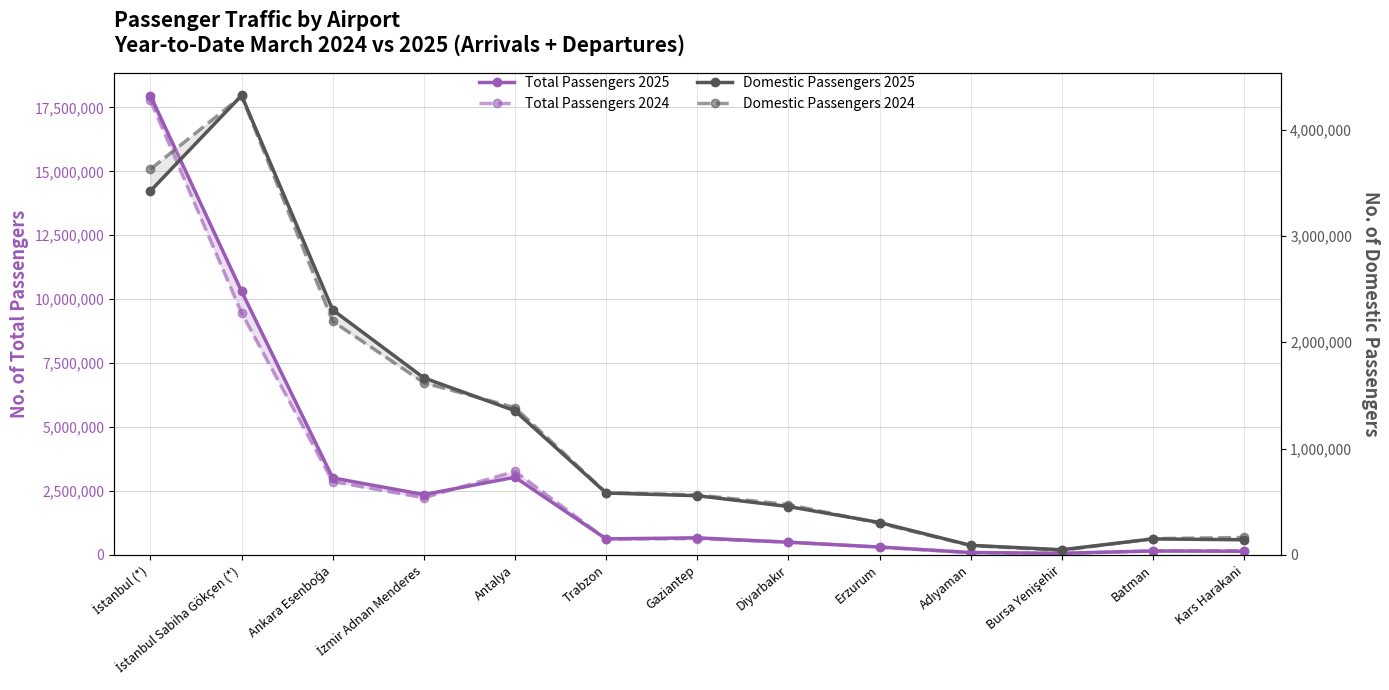

Rank the series by their maximum value, from lowest to highest.

Domestic Passengers 2024, Domestic Passengers 2025, Total Passengers 2024, Total Passengers 2025